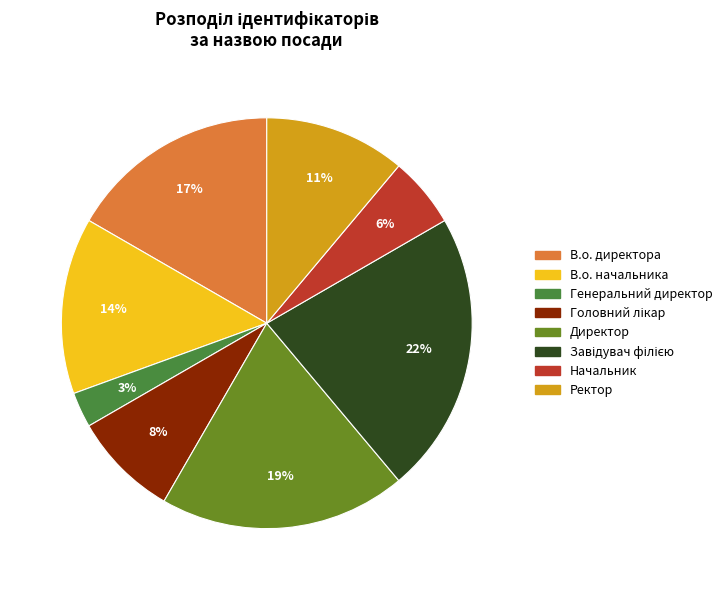

True or false: В.о. начальника accounts for 8% of the total.

False